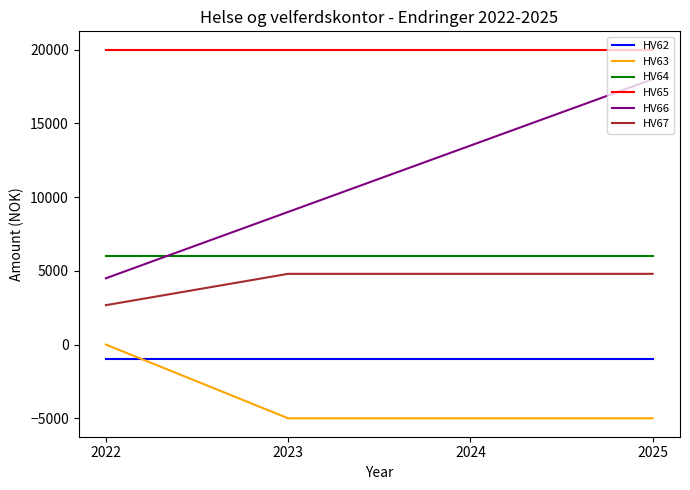

What is the difference between the HV66 values at 2022 and 2023?

4500